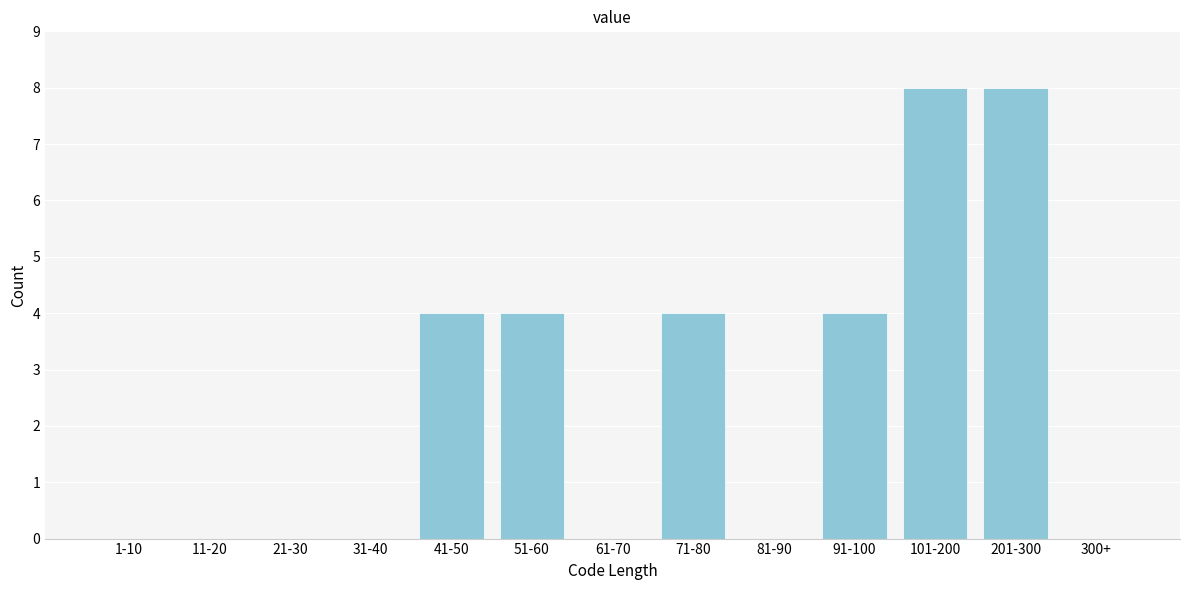

Reading left to right, transcribe all the data shown in this chart.

1-10=0	11-20=0	21-30=0	31-40=0	41-50=4	51-60=4	61-70=0	71-80=4	81-90=0	91-100=4	101-200=8	201-300=8	300+=0